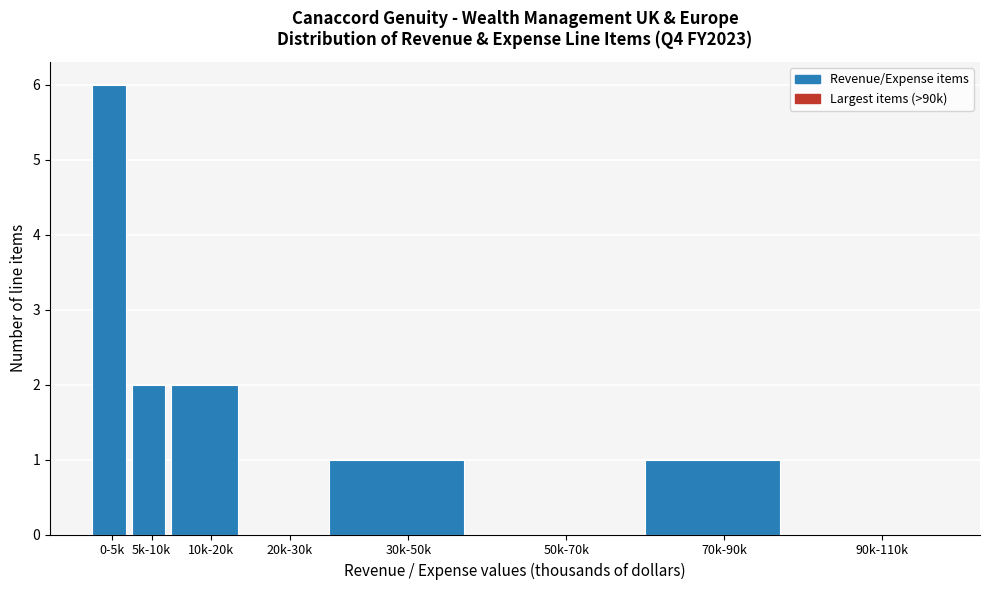

Reading left to right, transcribe all the data shown in this chart.

0-5k=6	5k-10k=2	10k-20k=2	20k-30k=0	30k-50k=1	50k-70k=0	70k-90k=1	90k-110k=0